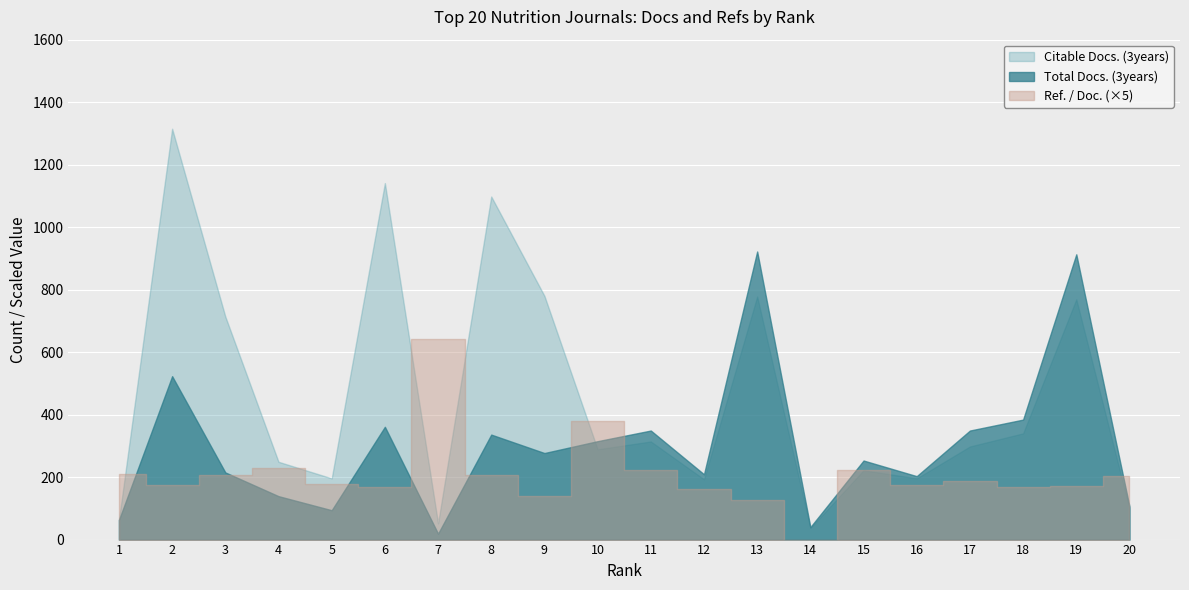

True or false: Total Docs. (3years) and Ref. / Doc. cross at least once.

True